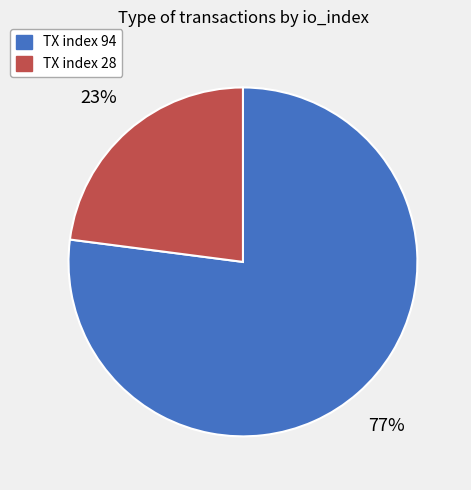

True or false: TX index 94 accounts for 77% of the total.

True